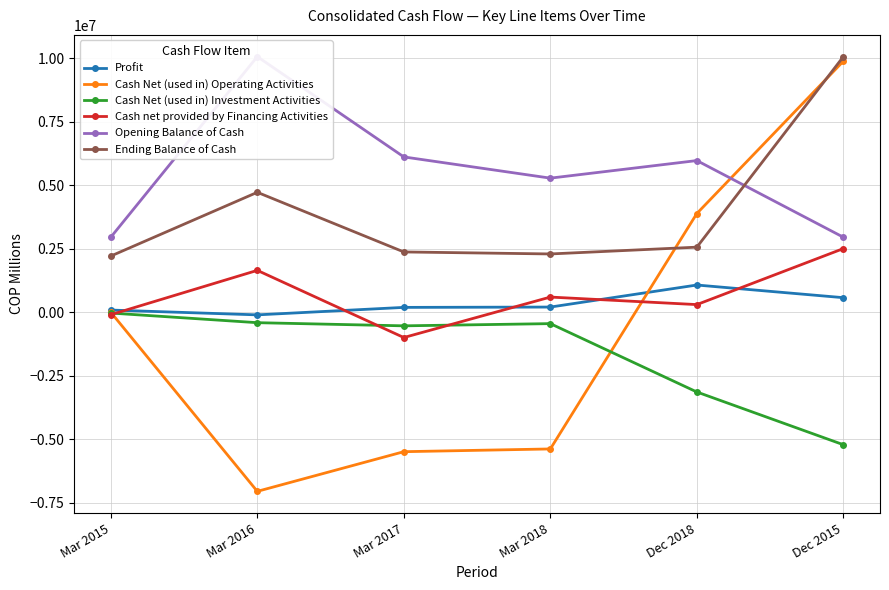

Between Mar 2017 and Dec 2018, which series saw the biggest shift?

Cash Net (used in) Operating Activities